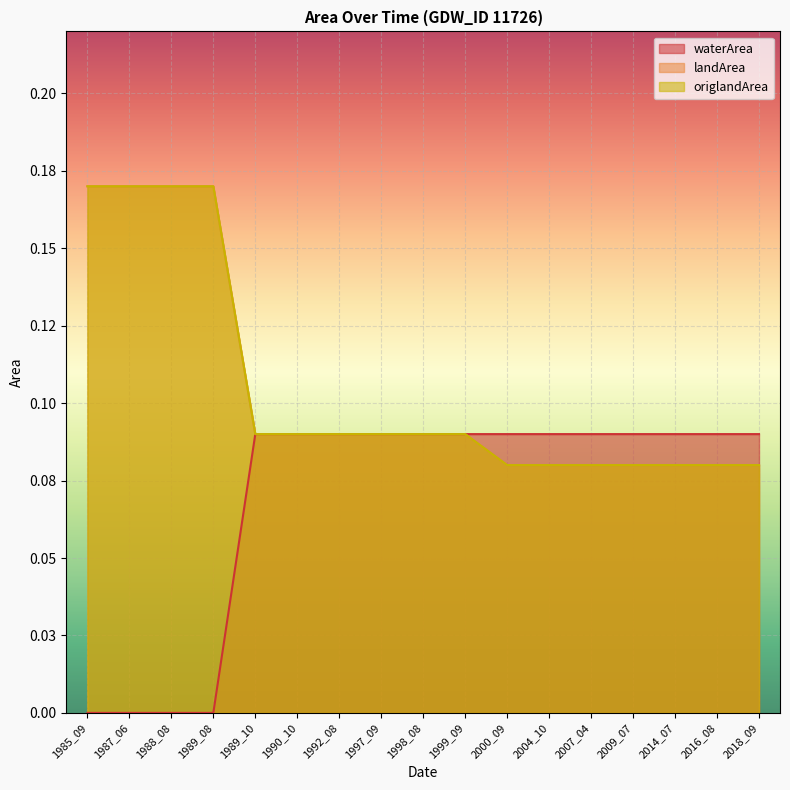

True or false: origlandArea and landArea intersect in this chart.

False